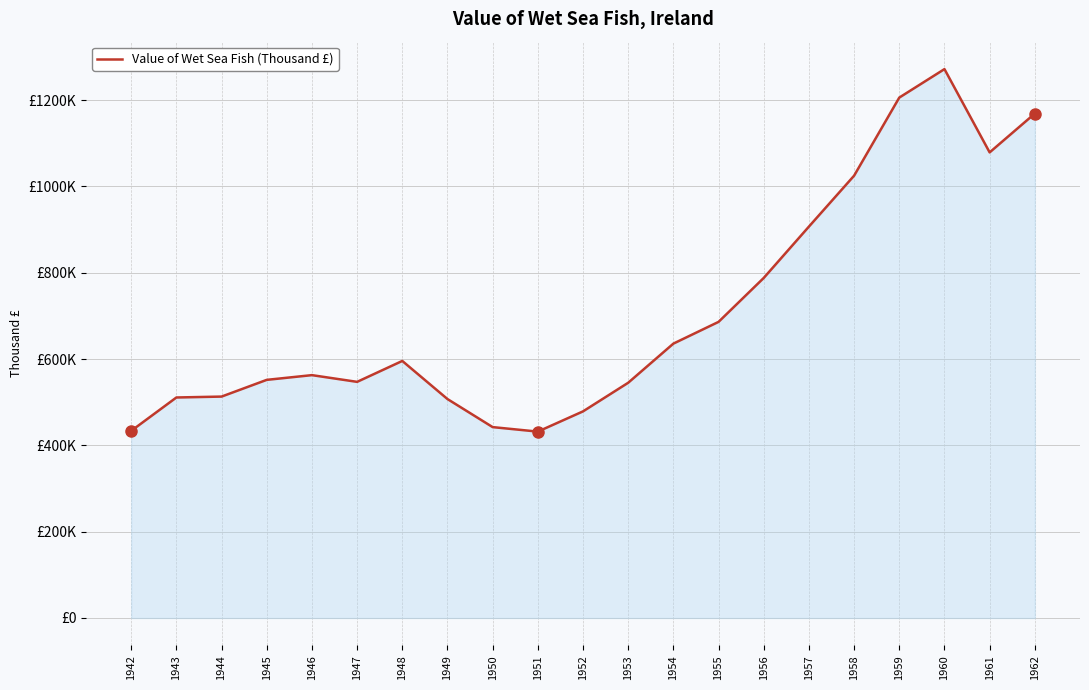

Is this an area chart (filled region under the line)?

Yes